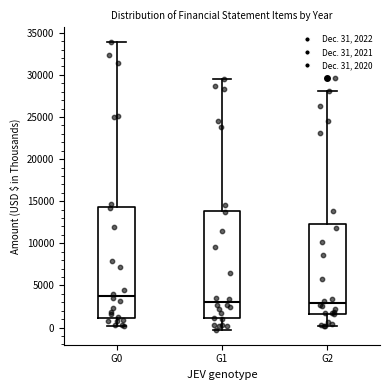

Reading left to right, transcribe this box plot: for each box, give where its median line is, the range the box spans, and where its two whiskers end, as read against the y-axis. The values are not printed on the chart, so give them approximately, as read against the axis.

G0: median 3500, box 1000 to 14500, whiskers 0 to 34000
G1: median 3000, box 1000 to 14000, whiskers -500 to 29500
G2: median 3000, box 1500 to 12500, whiskers 0 to 28000